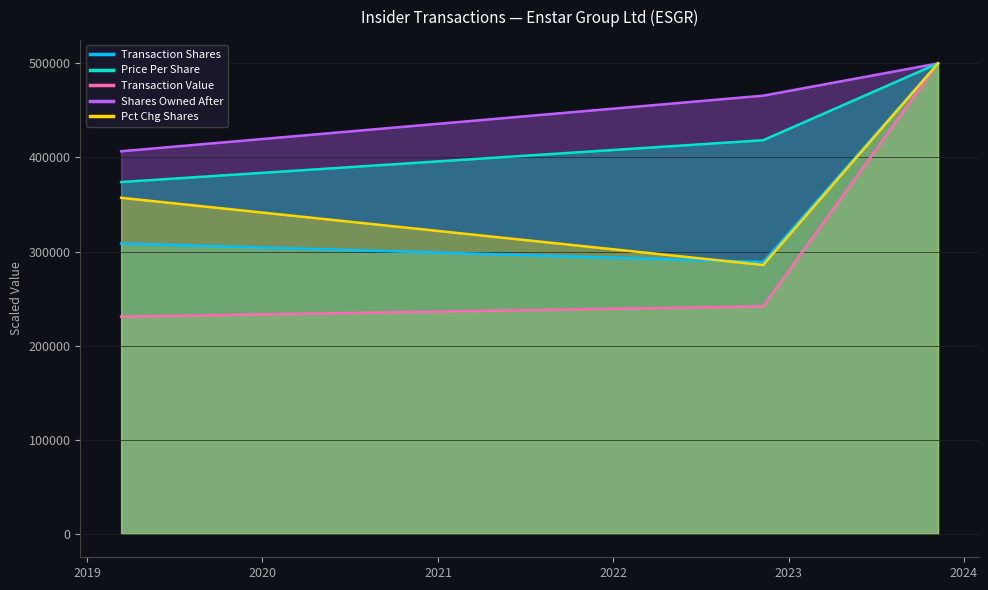

What is the maximum value shown in the chart?

500000.0